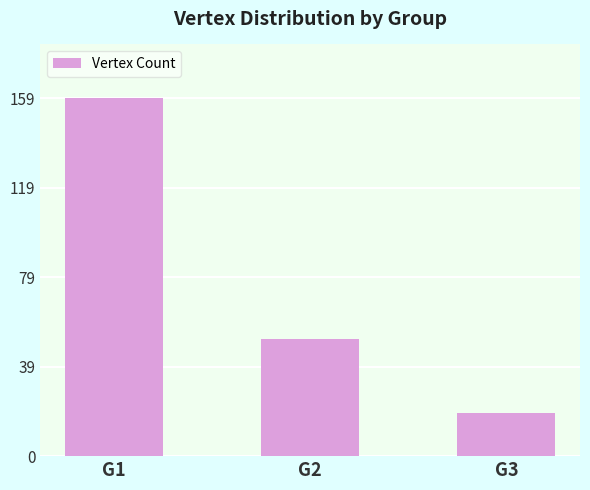

How many bars are there in total?

3